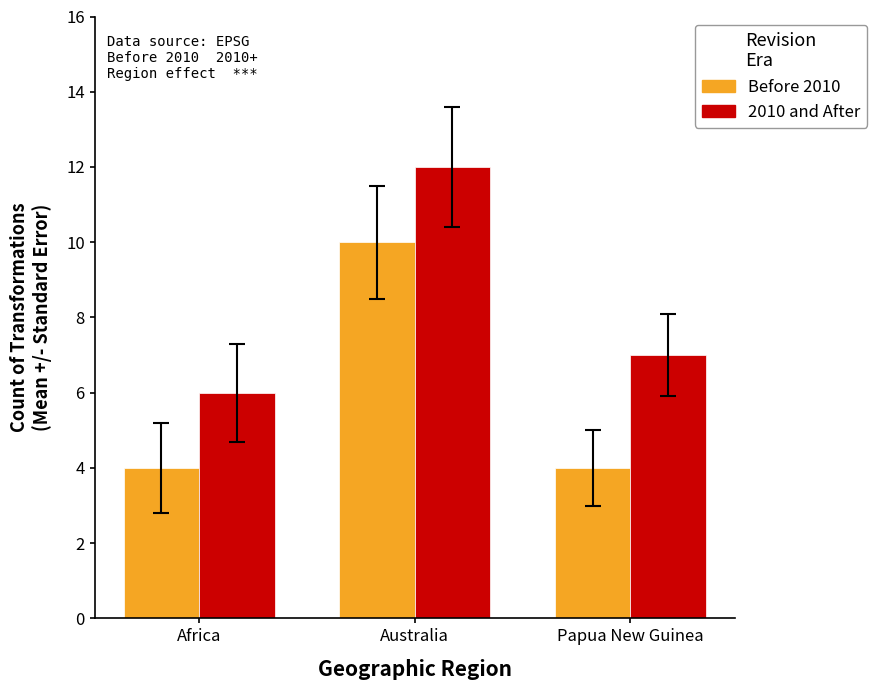

What is the value of the Before 2010 bar at the 1st from the left?

4